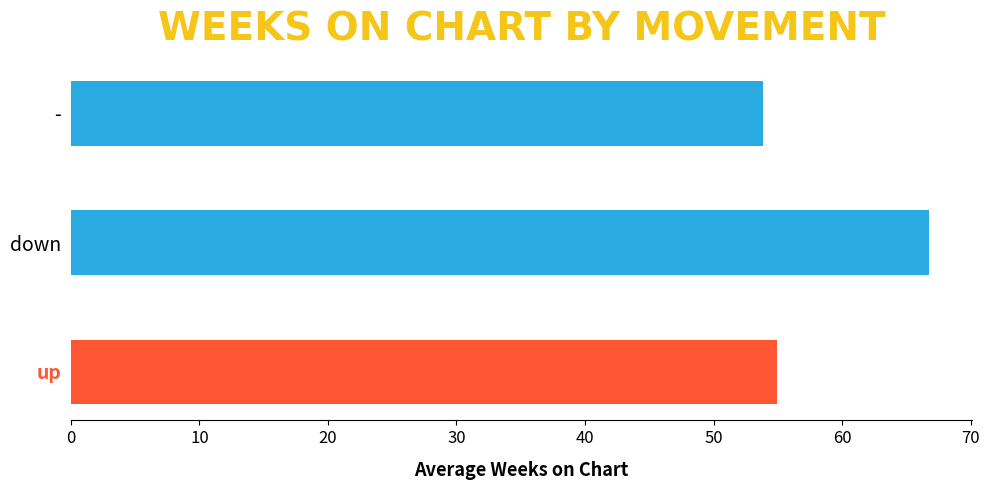

Reading top to bottom, what are all the values shown in this chart?

-=53.8	down=66.8	up=55.0